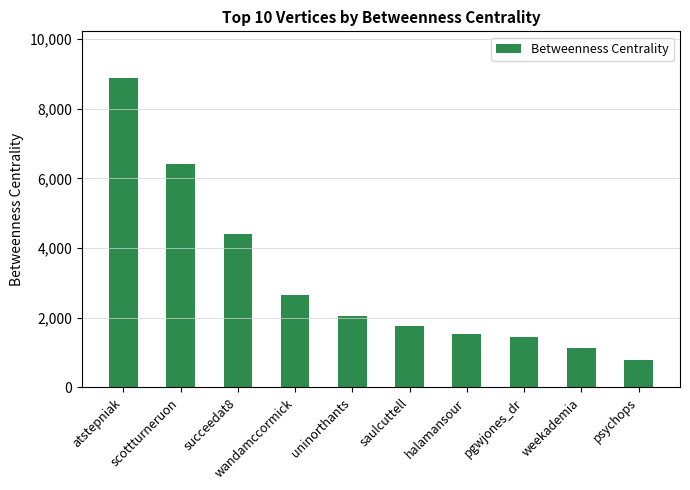

What is the average value?

3106.4